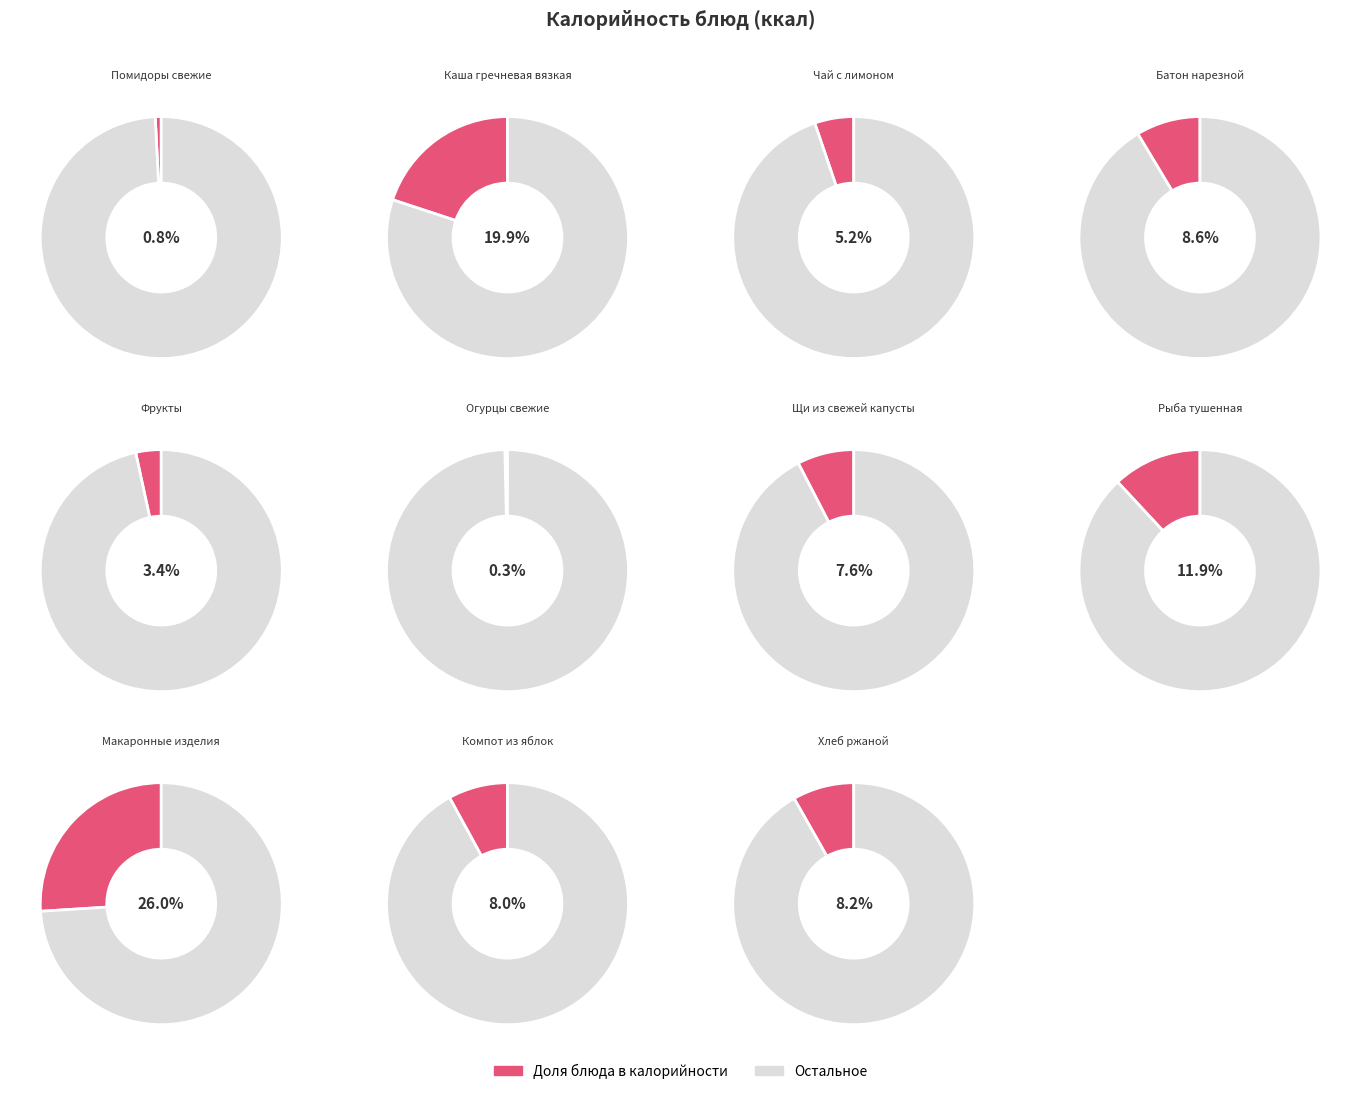

To the nearest percent, what is the average slice percentage?

9%